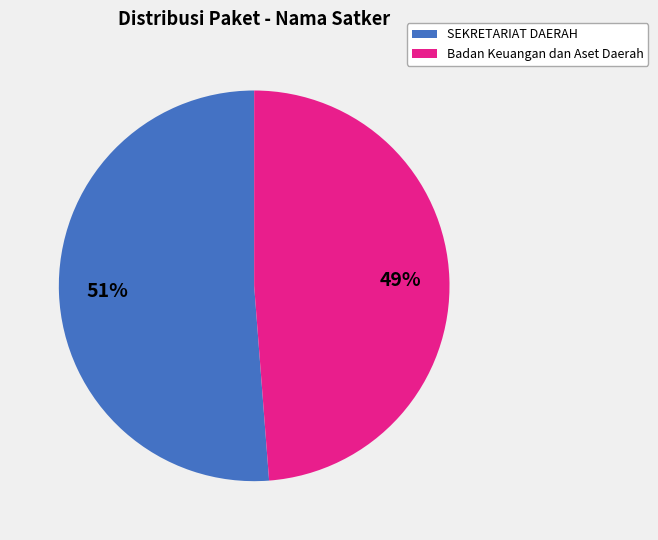

Is there a majority slice in this chart?

Yes